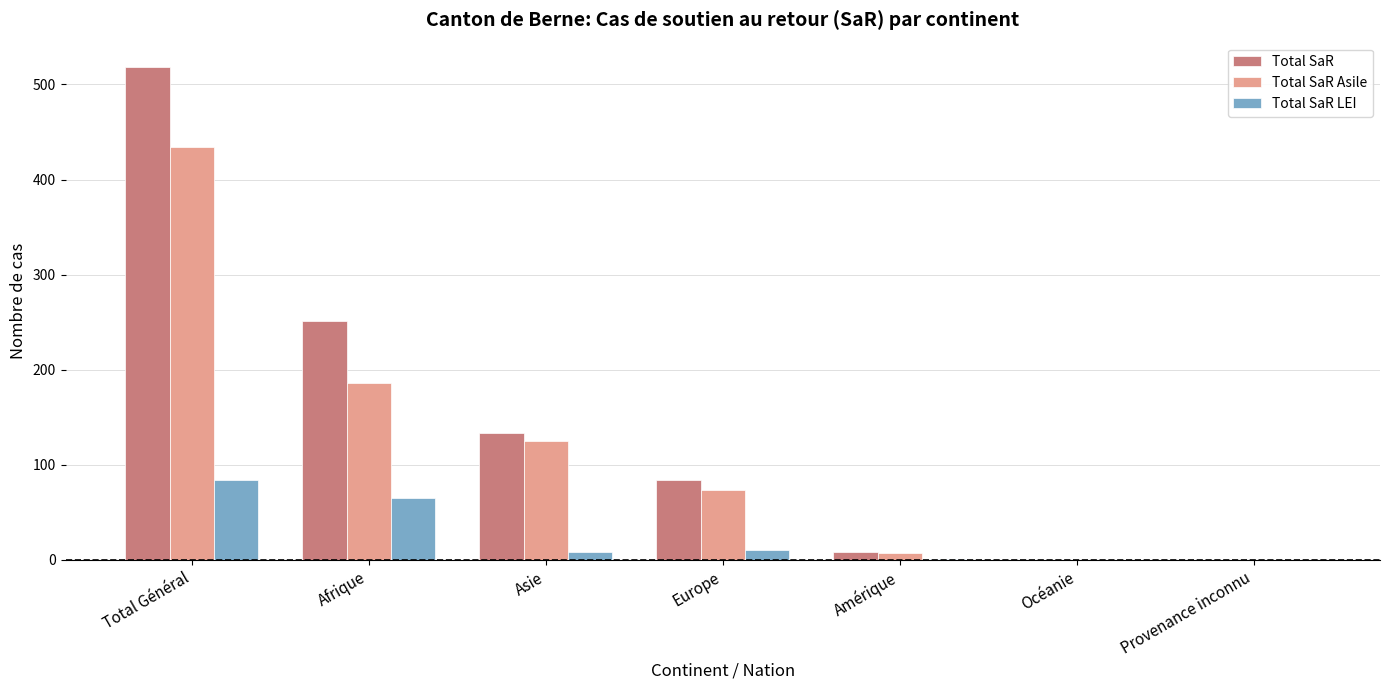

What is the sum of all Total SaR values?

994